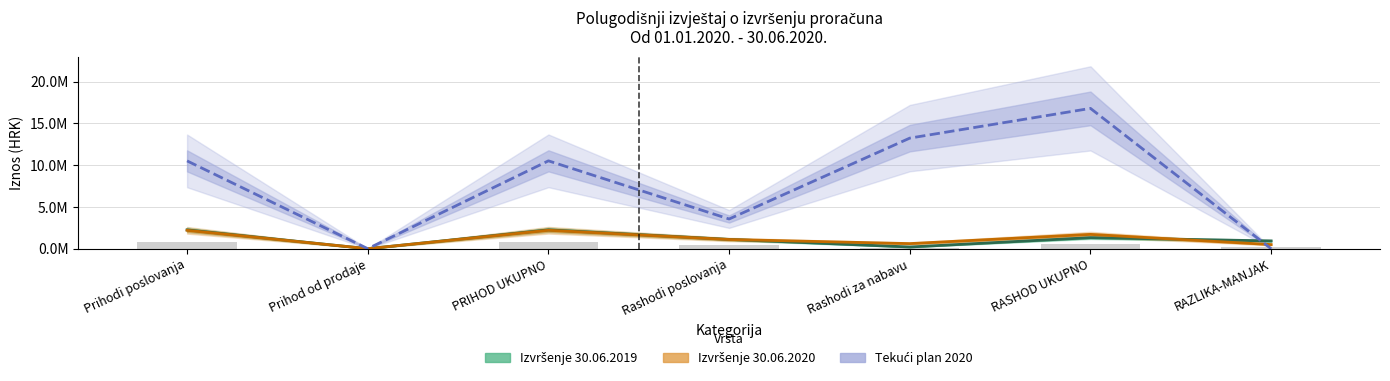

What are all the series names shown in the legend?

Izvršenje 30.06.2019, Izvršenje 30.06.2020, Tekući plan 2020